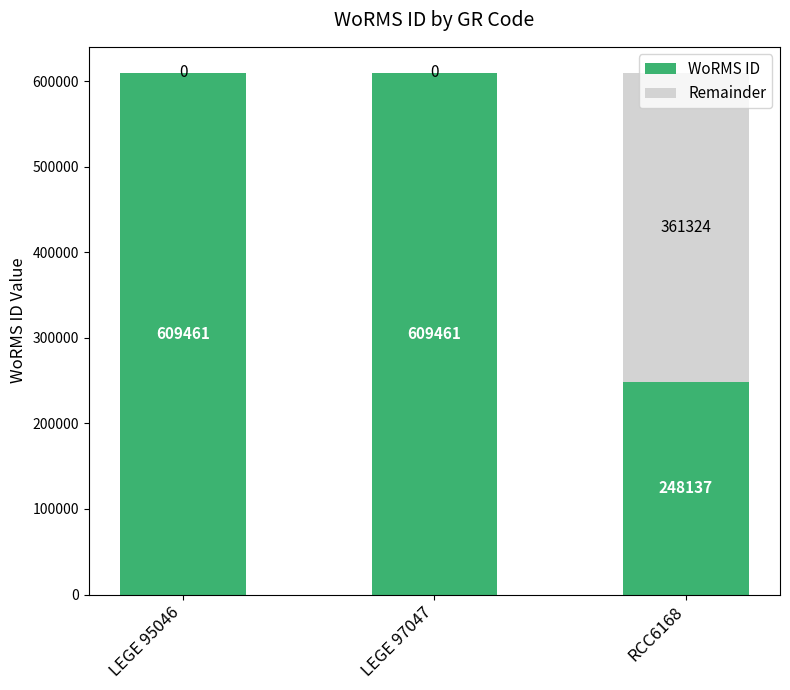

Does the chart contain stacked bars?

Yes